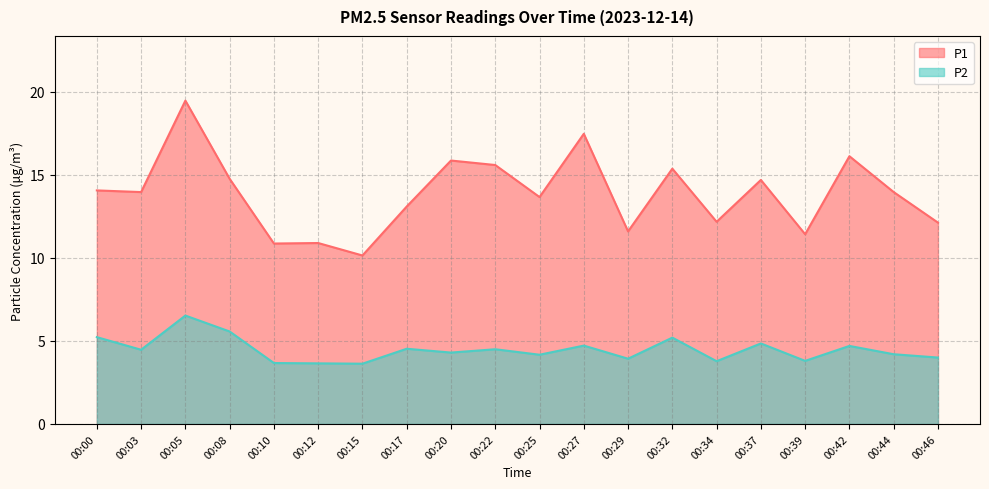

Reading left to right, what are all the values shown in this chart?

P1: 00:00=14.1	00:03=14.0	00:05=19.5	00:08=14.8	00:10=10.9	00:12=10.9	00:15=10.2	00:17=13.1	00:20=15.9	00:22=15.6	00:25=13.7	00:27=17.5	00:29=11.6	00:32=15.4	00:34=12.2	00:37=14.7	00:39=11.4	00:42=16.1	00:44=14.0	00:46=12.1
P2: 00:00=5.2	00:03=4.5	00:05=6.5	00:08=5.6	00:10=3.7	00:12=3.6	00:15=3.6	00:17=4.5	00:20=4.3	00:22=4.5	00:25=4.2	00:27=4.7	00:29=3.9	00:32=5.2	00:34=3.8	00:37=4.8	00:39=3.8	00:42=4.7	00:44=4.2	00:46=4.0